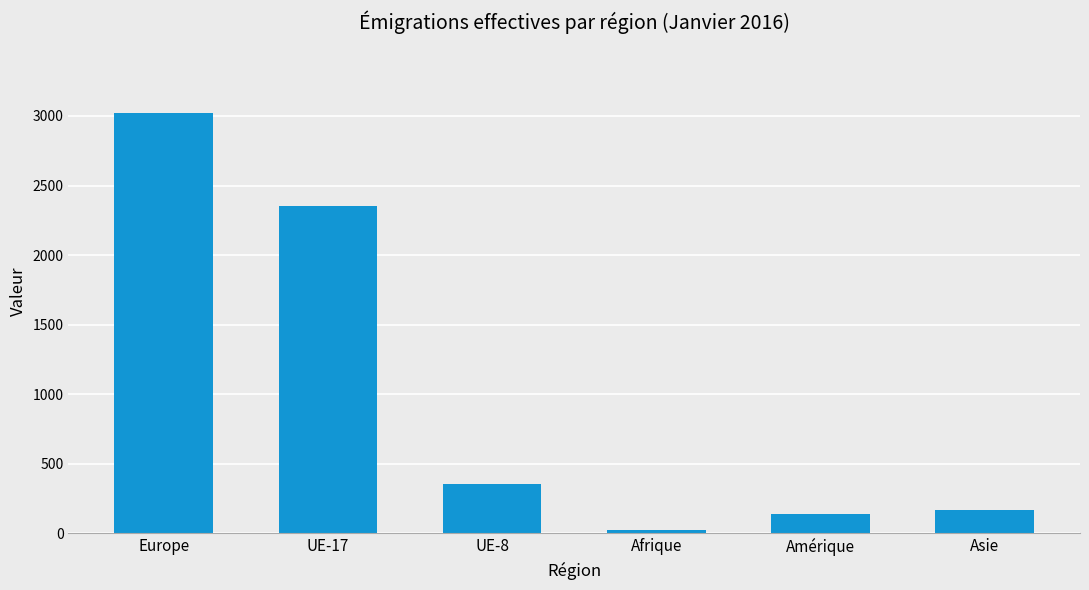

Rank the categories by value from highest to lowest.

Europe, UE-17, UE-8, Asie, Amérique, Afrique